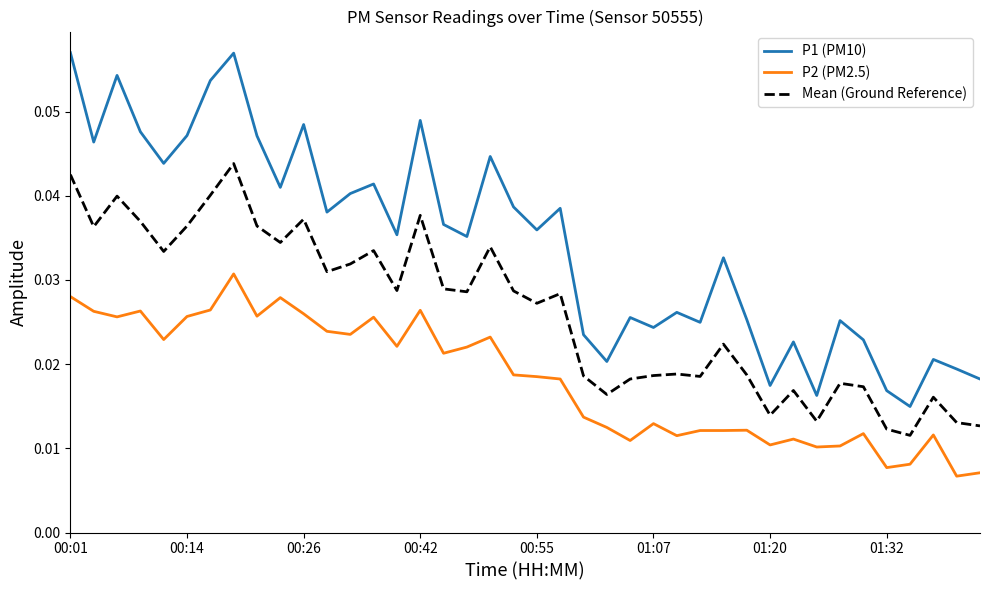

True or false: P2 (PM2.5) and Mean (Ground Reference) intersect in this chart.

False